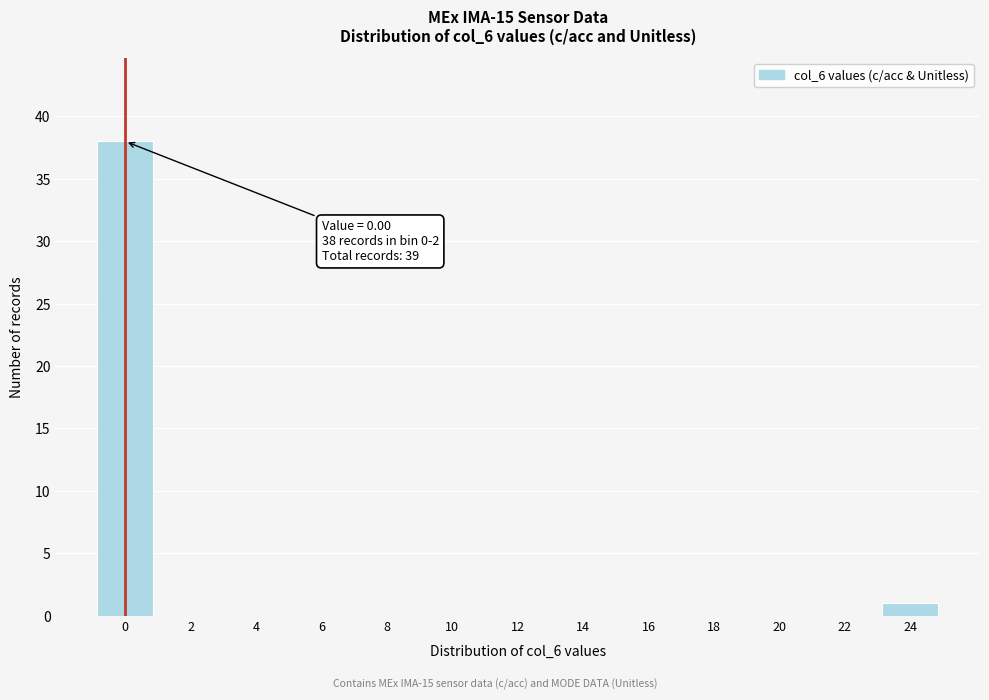

Reading right to left, extract all data points from this chart.

24=1	22=0	20=0	18=0	16=0	14=0	12=0	10=0	8=0	6=0	4=0	2=0	0=38